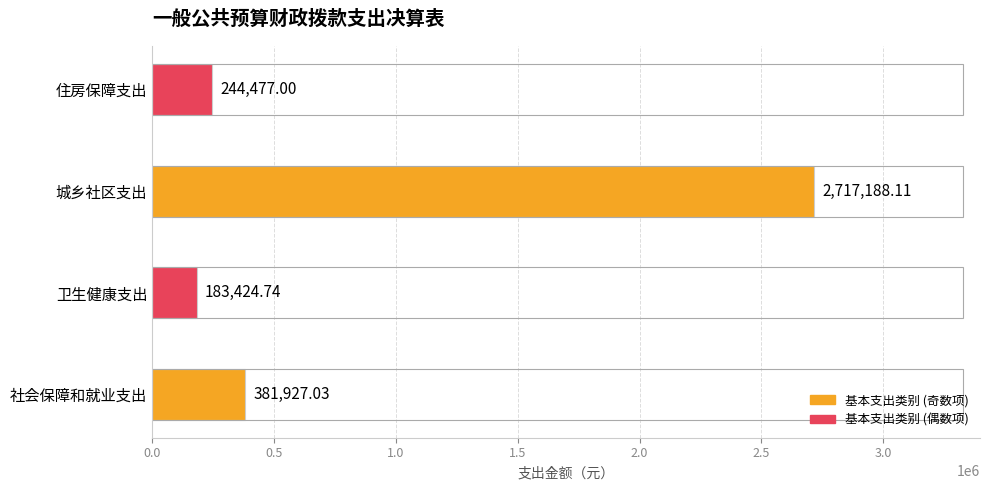

Rank the categories by value from lowest to highest.

卫生健康支出, 住房保障支出, 社会保障和就业支出, 城乡社区支出